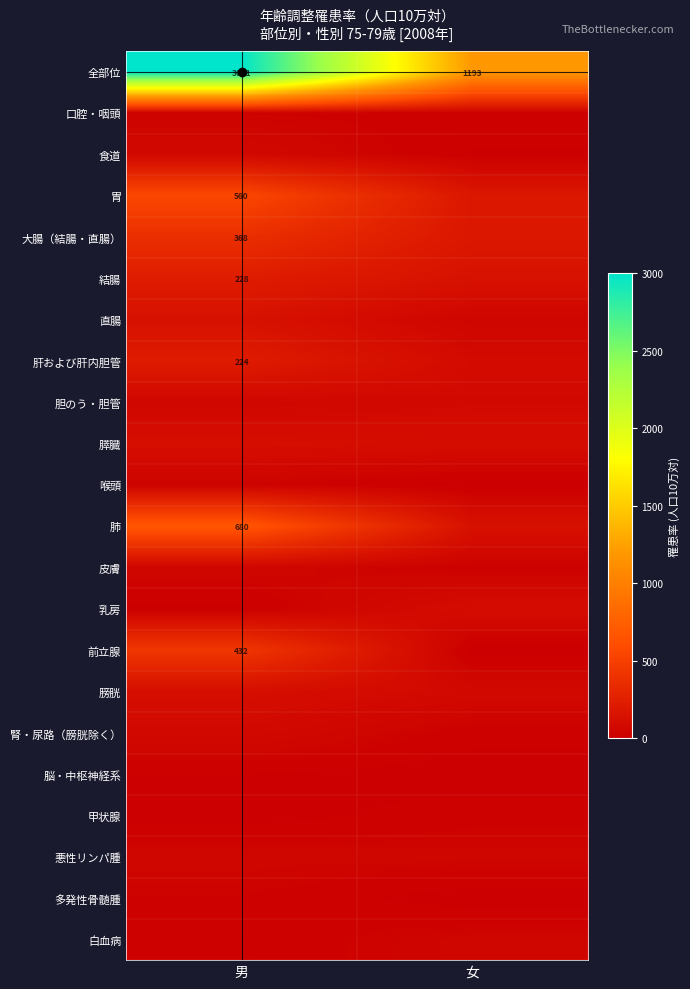

What value does the 胃 series have at 男?

560.1